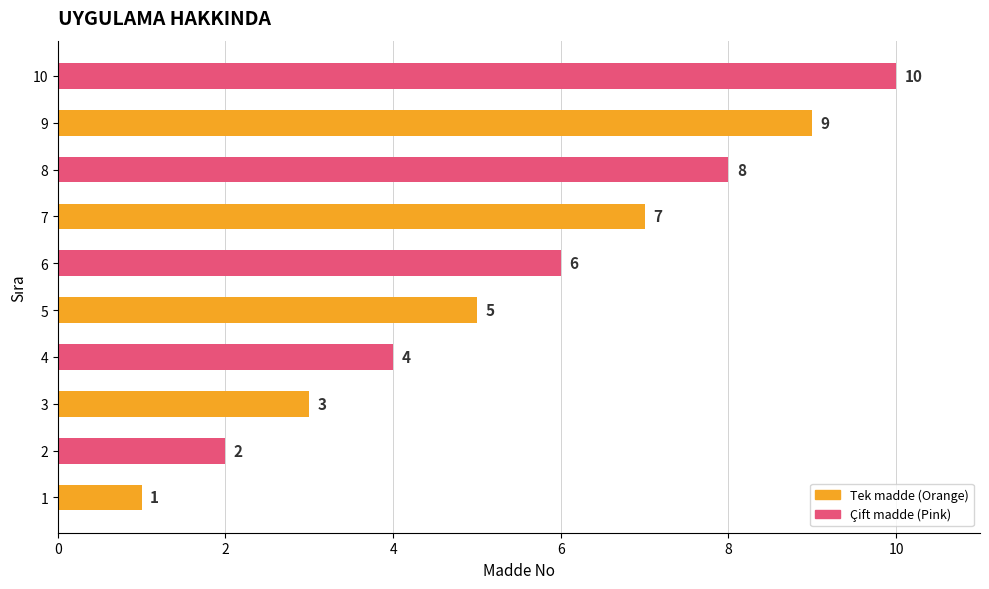

The chart shows a value of 5 at 5. True or false?

True